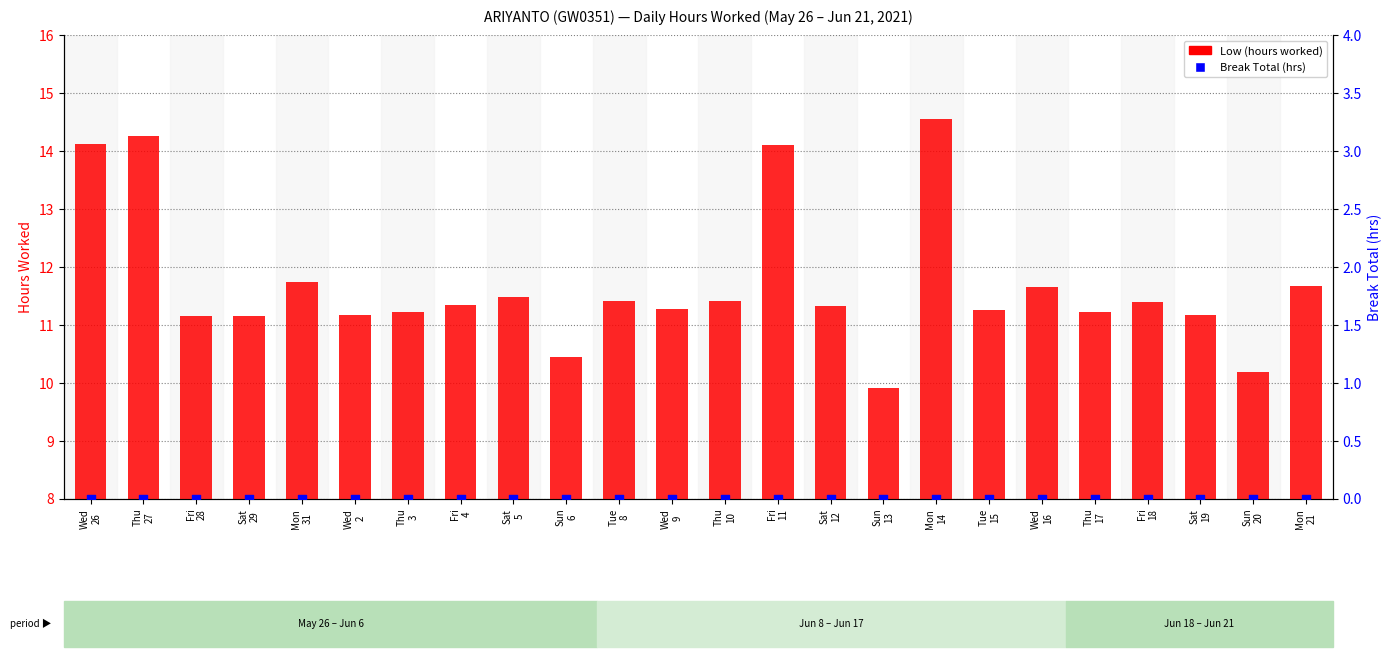

Which series contains the highest Y value?

Low (hours worked)